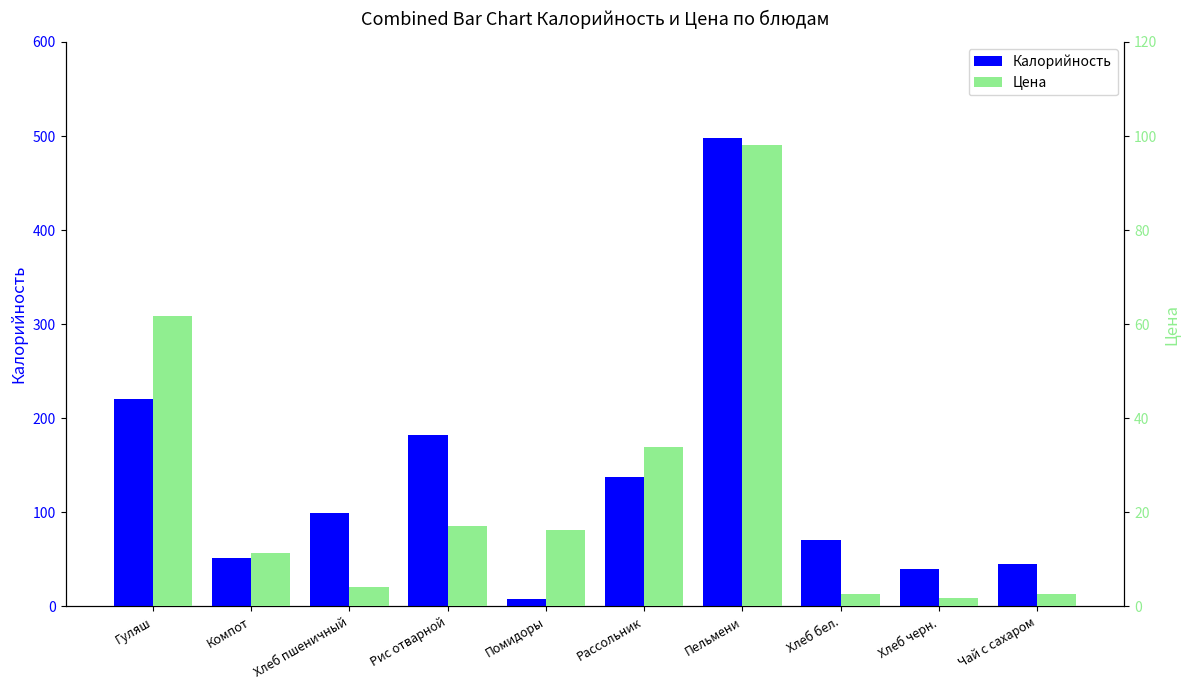

What are all the series names shown in the legend?

Калорийность, Цена